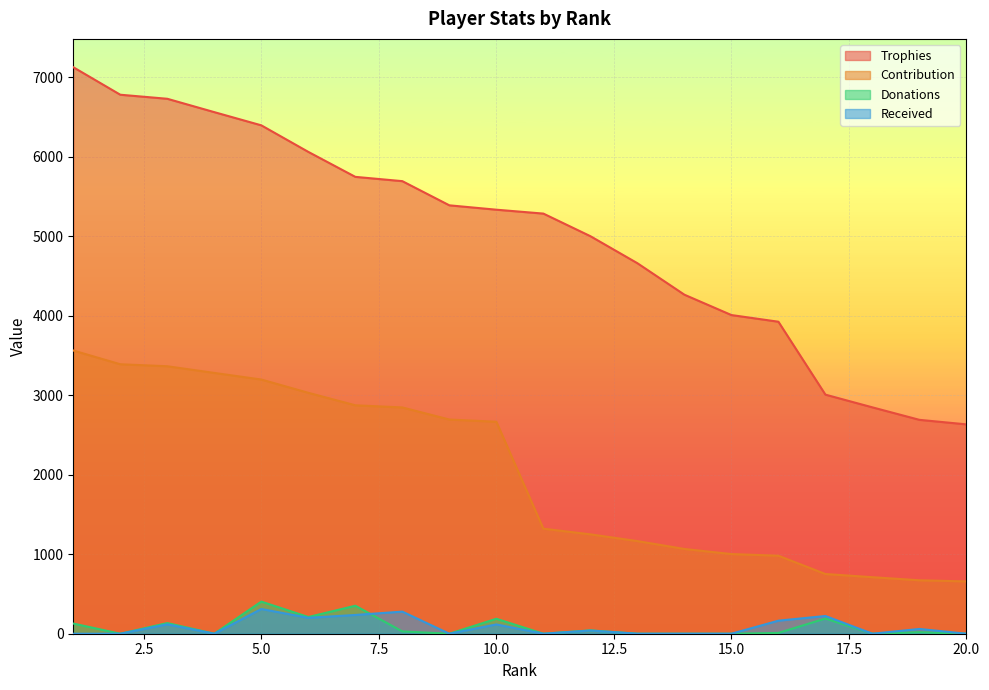

What is the average value of the Received series?

87